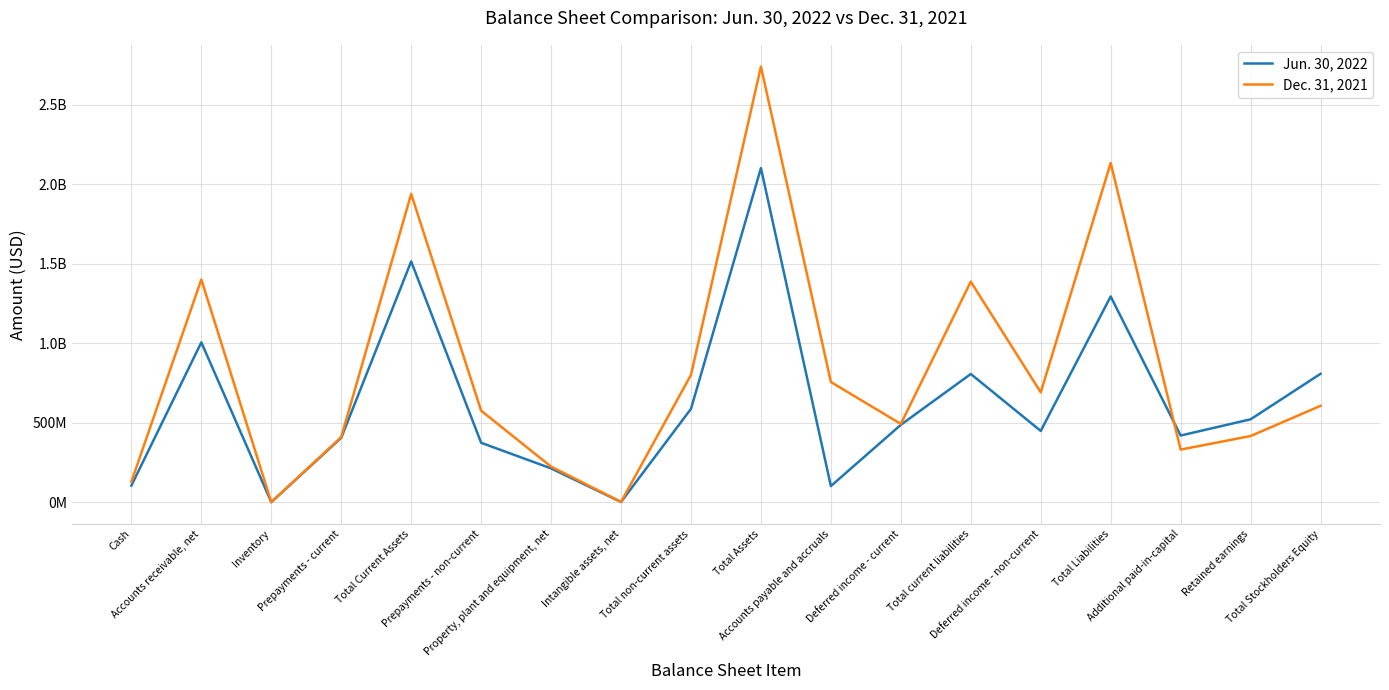

Which series changed the most between Total Current Assets and Deferred income - current?

Dec. 31, 2021